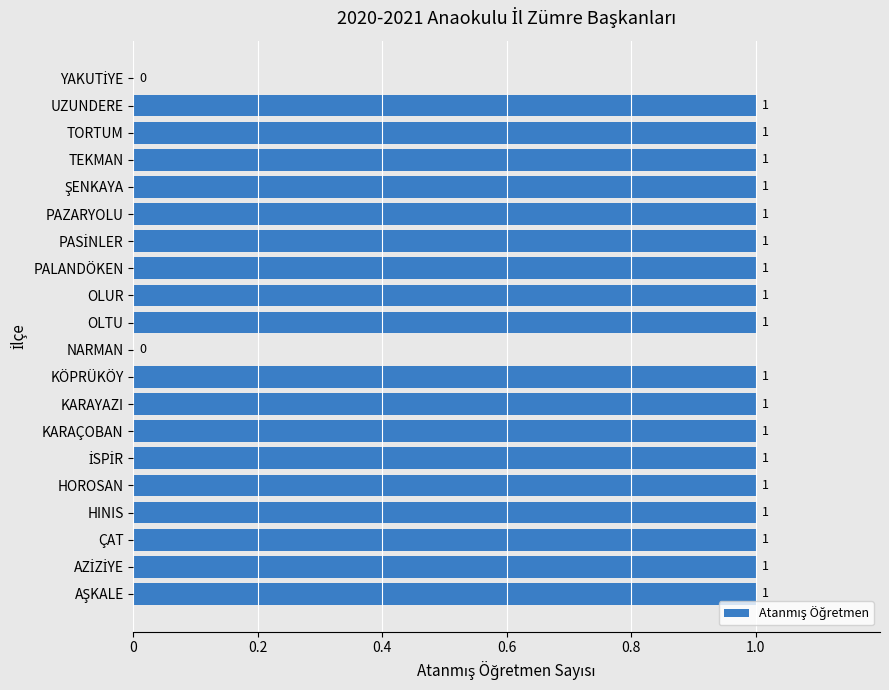

What is the sum of all values?

18